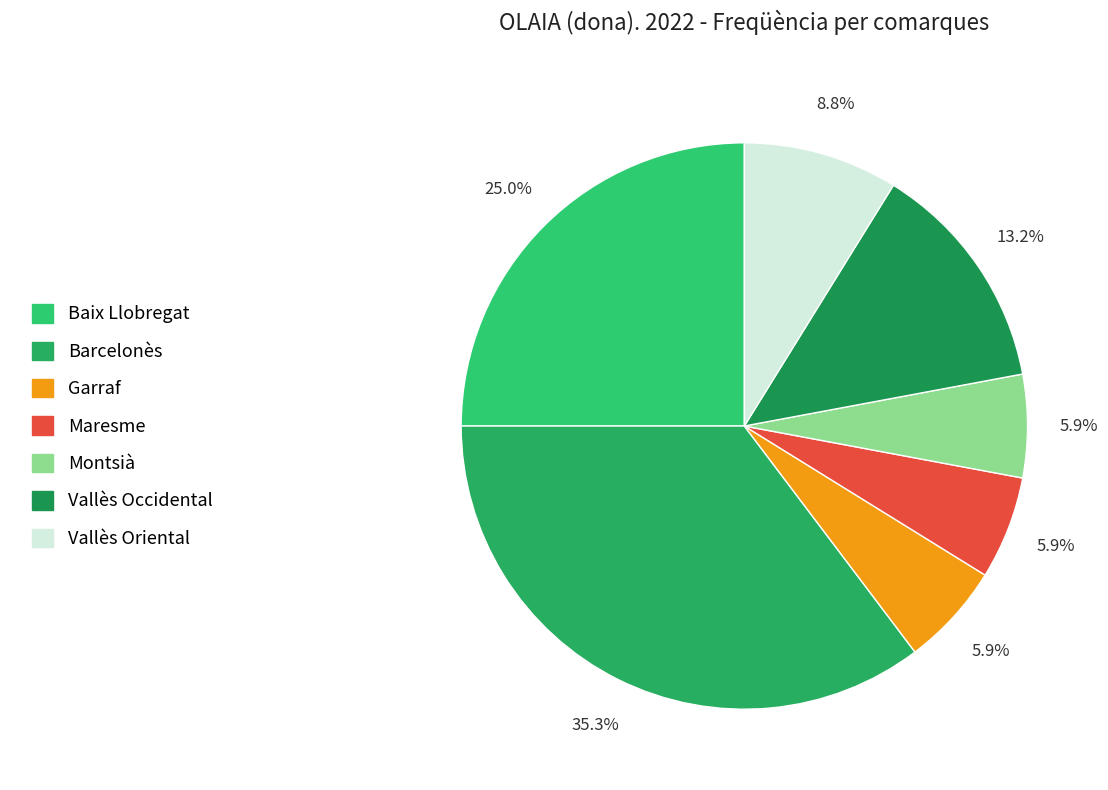

To the nearest percent, what percentage of the pie is Garraf?

6%